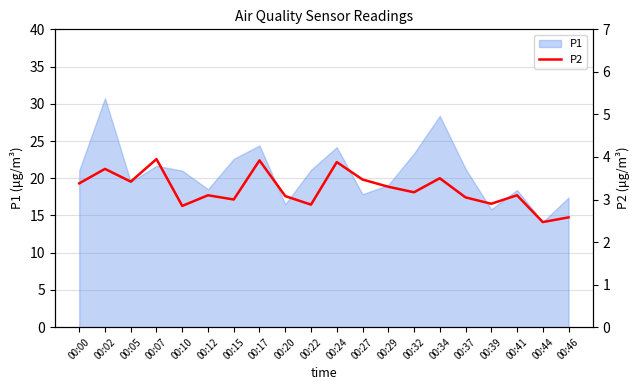

At which category does the data reach its first local peak?

00:02